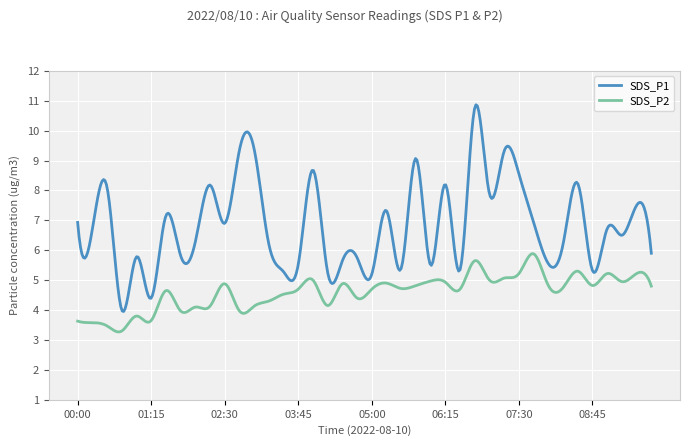

Rank the series by their average value, from highest to lowest.

SDS_P1, SDS_P2